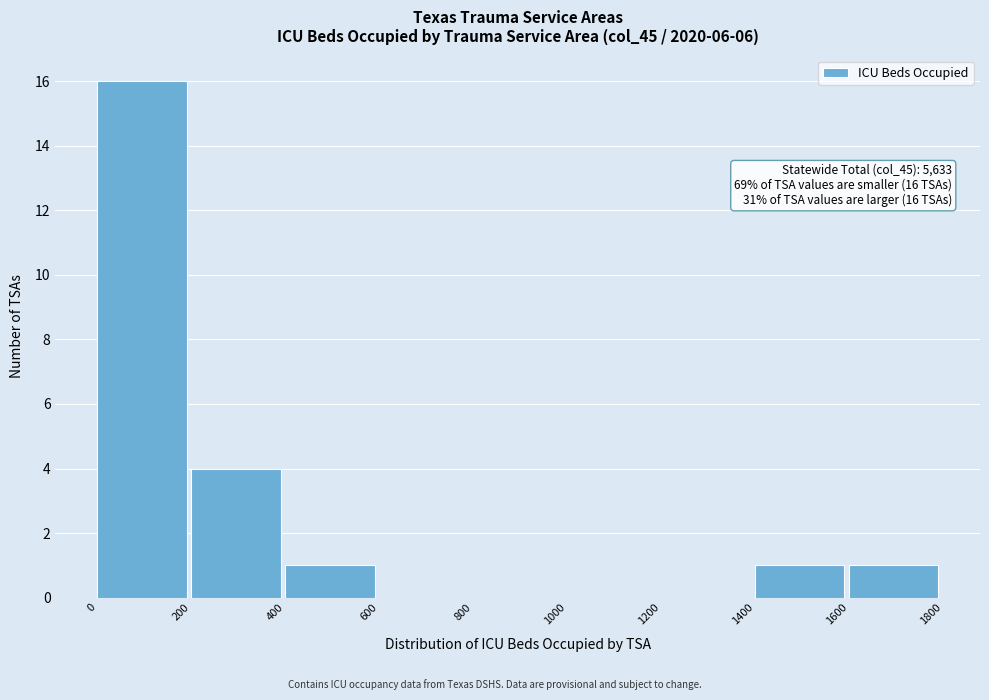

Over which range of the x-axis is the bar tallest?

0 to 200